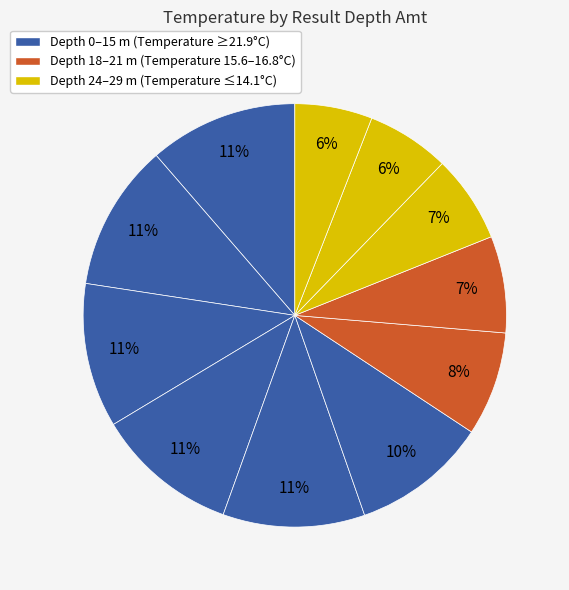

How many slices are in this pie chart?

11